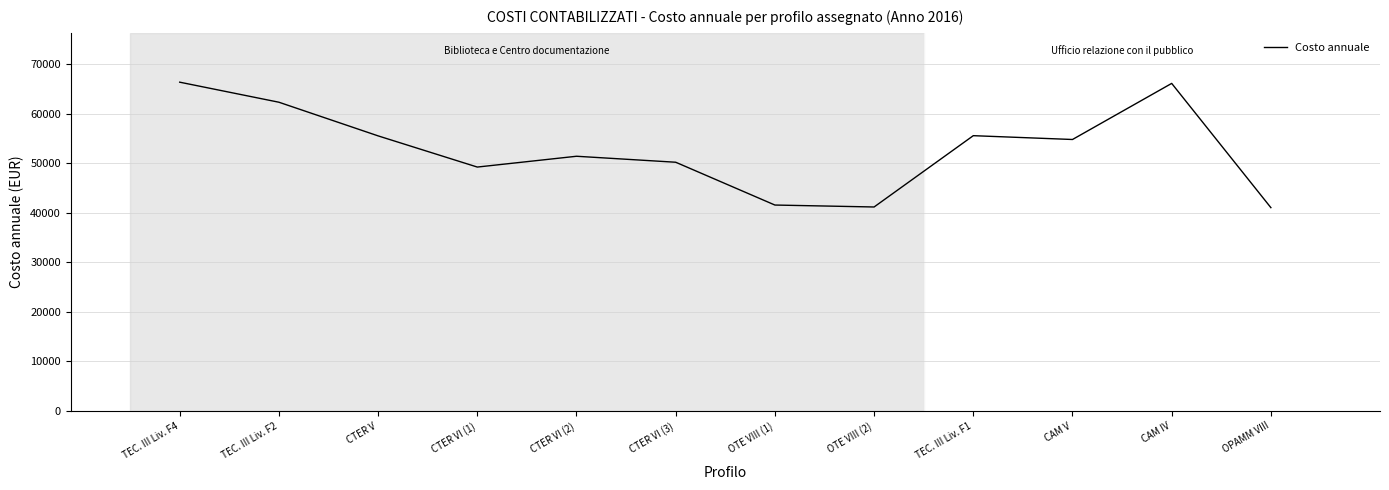

How many interior local peaks (higher than both neighbors) does the data have?

3